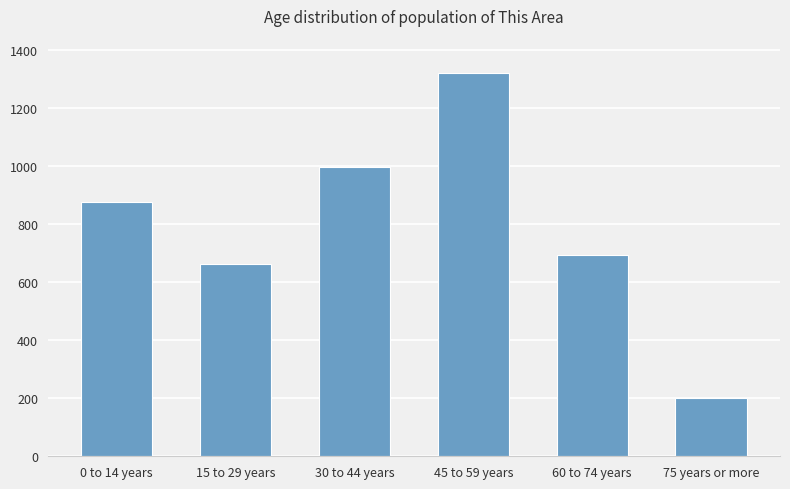

How many values are below 877?

3